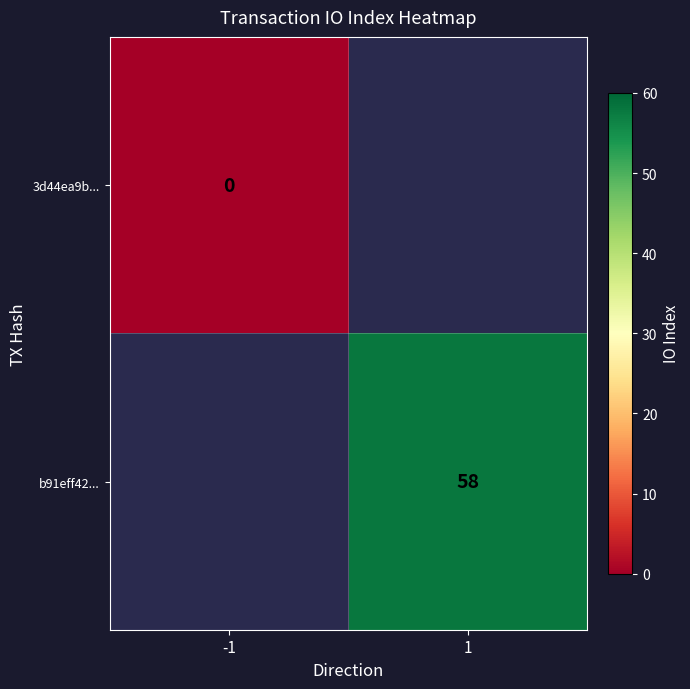

Is it true that b91eff42... equals 58 at 1?

True